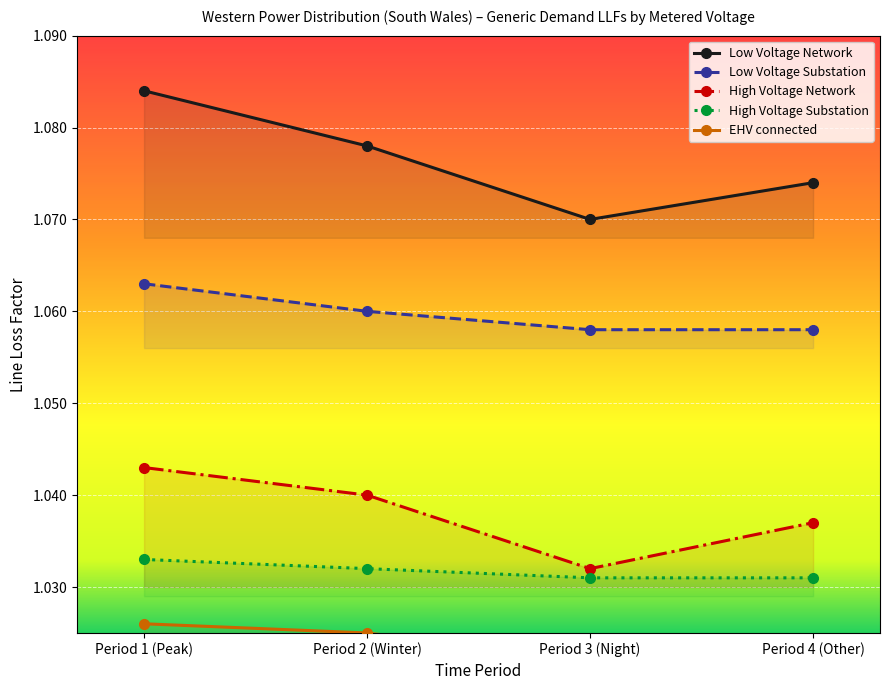

What is the sum of all Low Voltage Substation values?

4.2